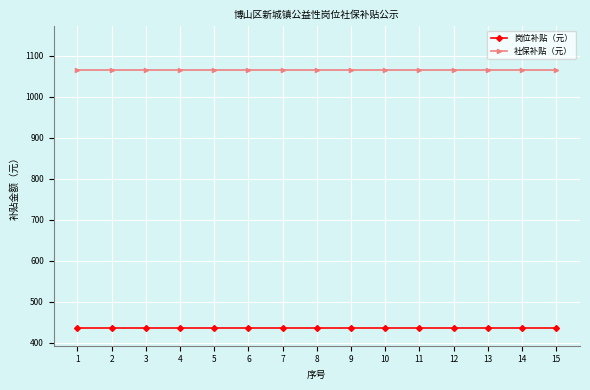

What are all the series names shown in the legend?

岗位补贴（元）, 社保补贴（元）